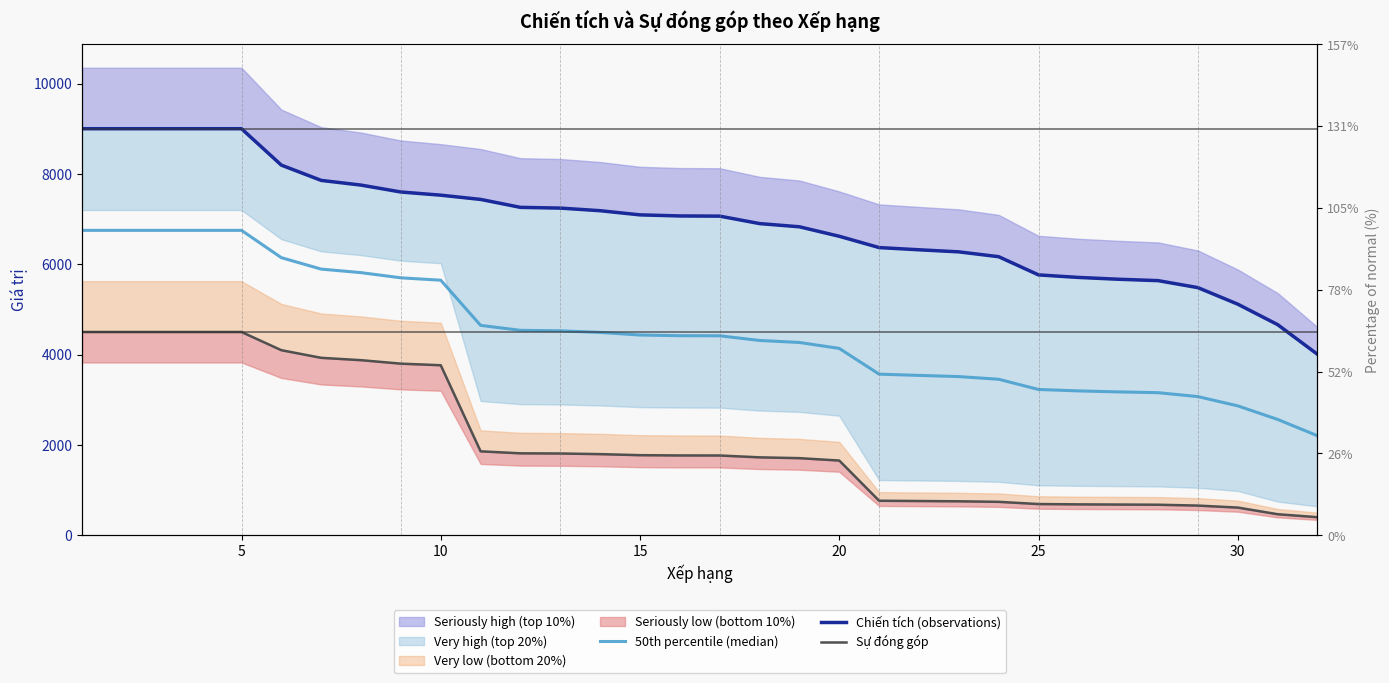

Reading left to right, list all the values displayed in this chart.

50th percentile (median): 6750.0	6750.0	6750.0	6750.0	6750.0	6145.5	5892.0	5814.0	5699.0	5646.5	4646.5	4536.5	4526.5	4490.5	4433.0	4418.0	4415.5	4312.5	4268.0	4136.5	3566.5	3539.0	3513.0	3453.5	3227.5	3196.0	3174.0	3156.5	3069.5	2864.5	2564.5	2203.0
Chiến tích (observations): 9000.0	9000.0	9000.0	9000.0	9000.0	8194.0	7856.0	7752.0	7599.0	7529.0	7435.0	7259.0	7243.0	7185.0	7093.0	7069.0	7065.0	6900.0	6829.0	6619.0	6369.0	6320.0	6274.0	6167.0	5764.0	5708.0	5668.0	5637.0	5482.0	5116.0	4663.0	4006.0
Sự đóng góp: 4500.0	4500.0	4500.0	4500.0	4500.0	4097.0	3928.0	3876.0	3799.0	3764.0	1858.0	1814.0	1810.0	1796.0	1773.0	1767.0	1766.0	1725.0	1707.0	1654.0	764.0	758.0	752.0	740.0	691.0	684.0	680.0	676.0	657.0	613.0	466.0	400.0